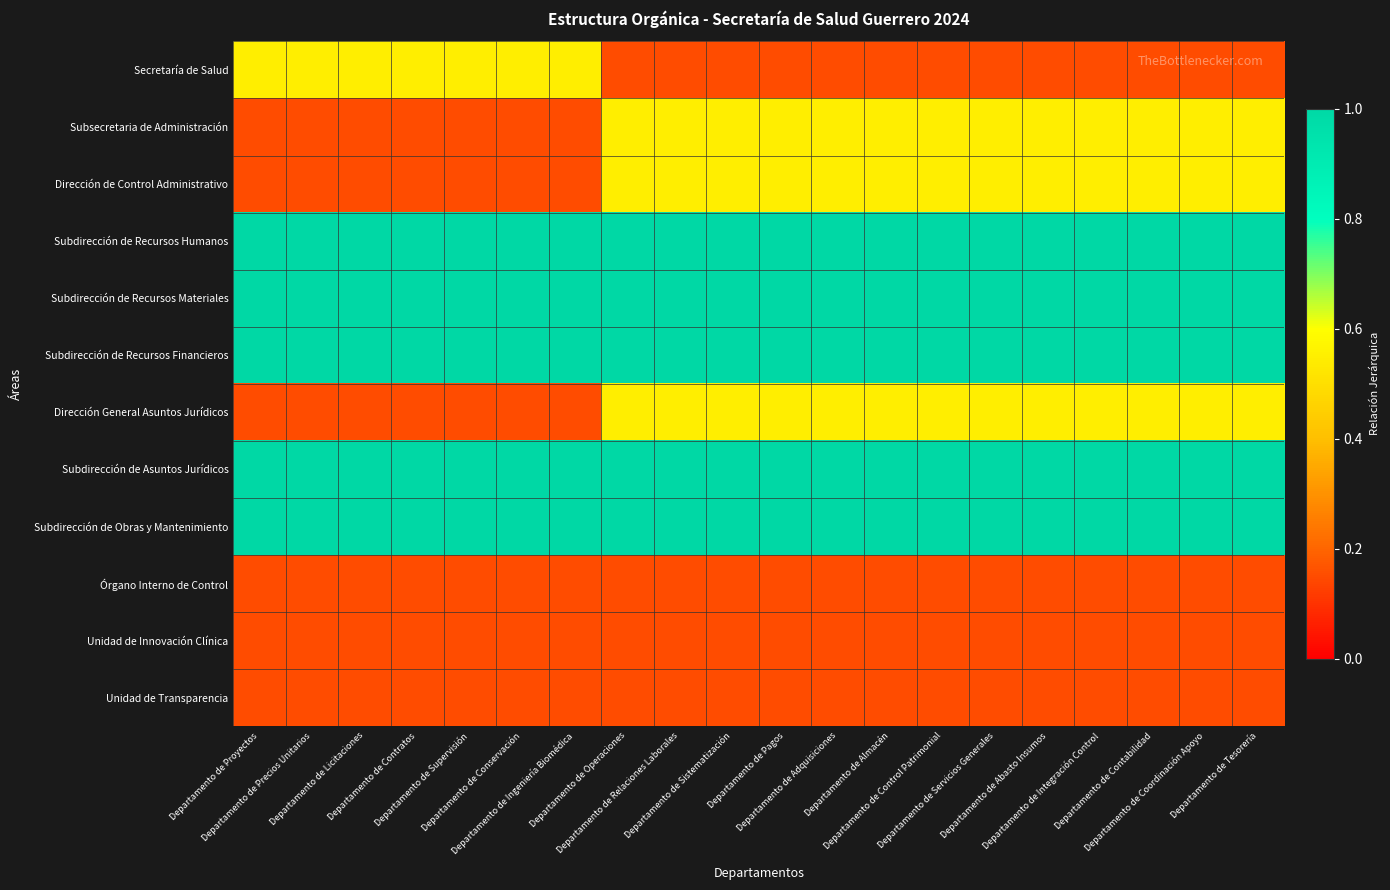

Which has a higher value, Departamento de Sistematización or Departamento de Contabilidad?

Departamento de Sistematización